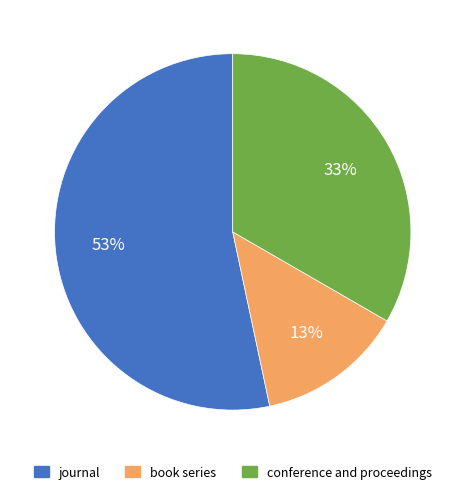

Which slice is the smallest?

book series